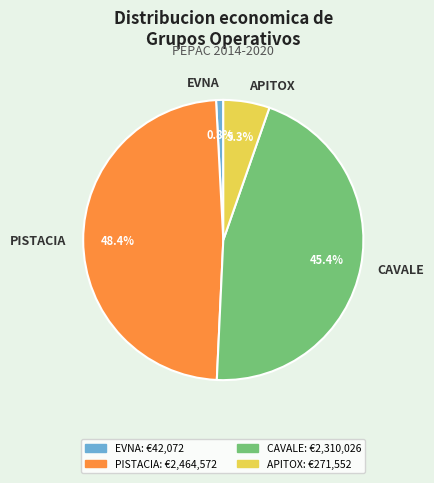

Which slice is the largest?

PISTACIA